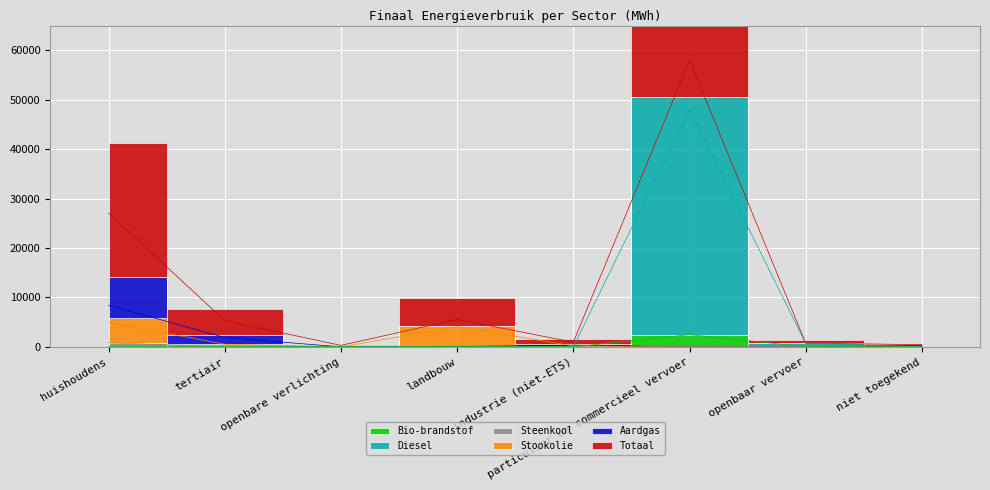

At which label does Aardgas first exceed 200?

huishoudens